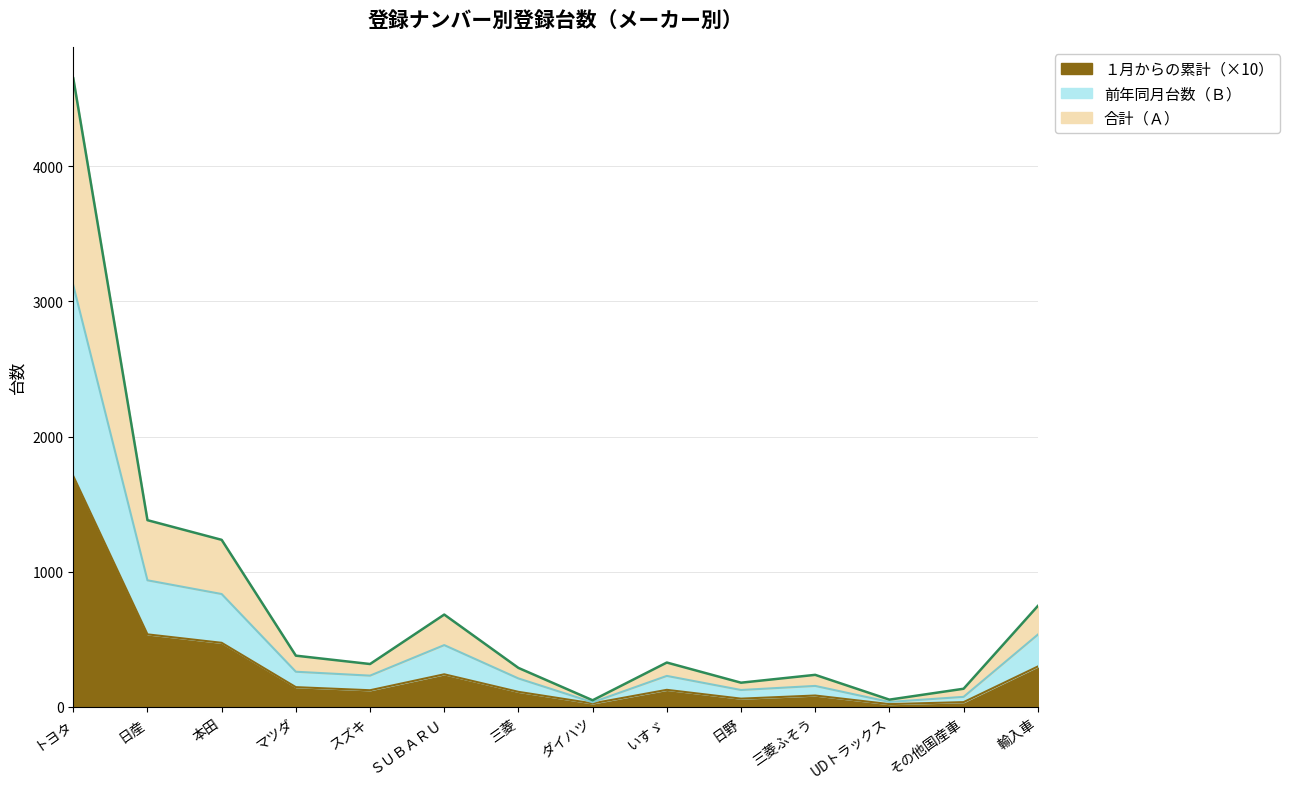

What is the difference between the maximum and minimum values in the １月からの累計（Ｃ） series?

1687.4